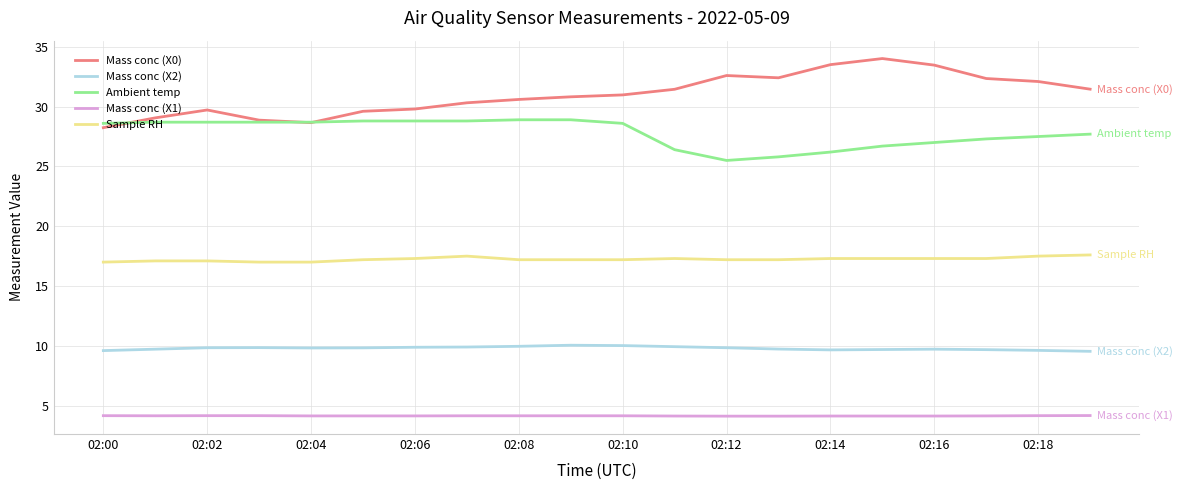

What is the lowest value of the Mass conc (X1) series?

4.1